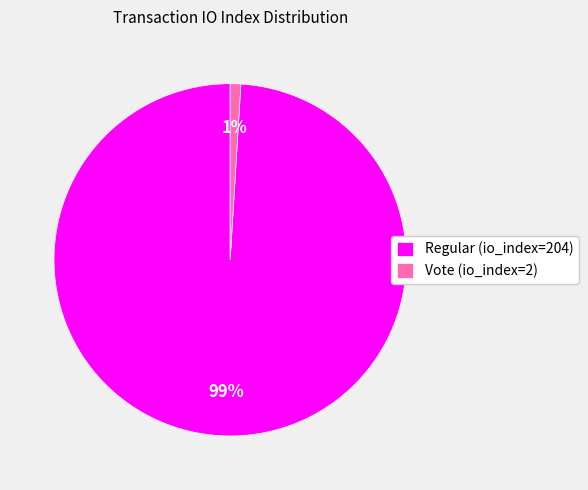

To the nearest percent, what portion does Vote (io_index=2) represent?

1%